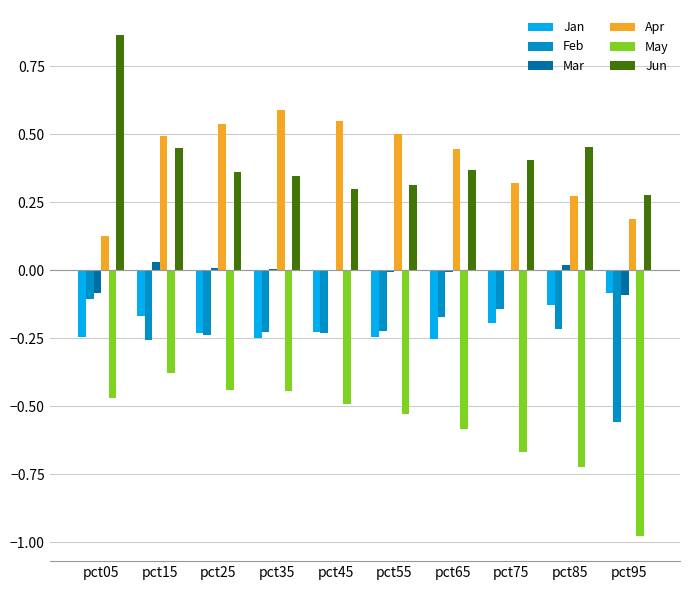

The May series shows -0.2 at pct65. True or false?

False